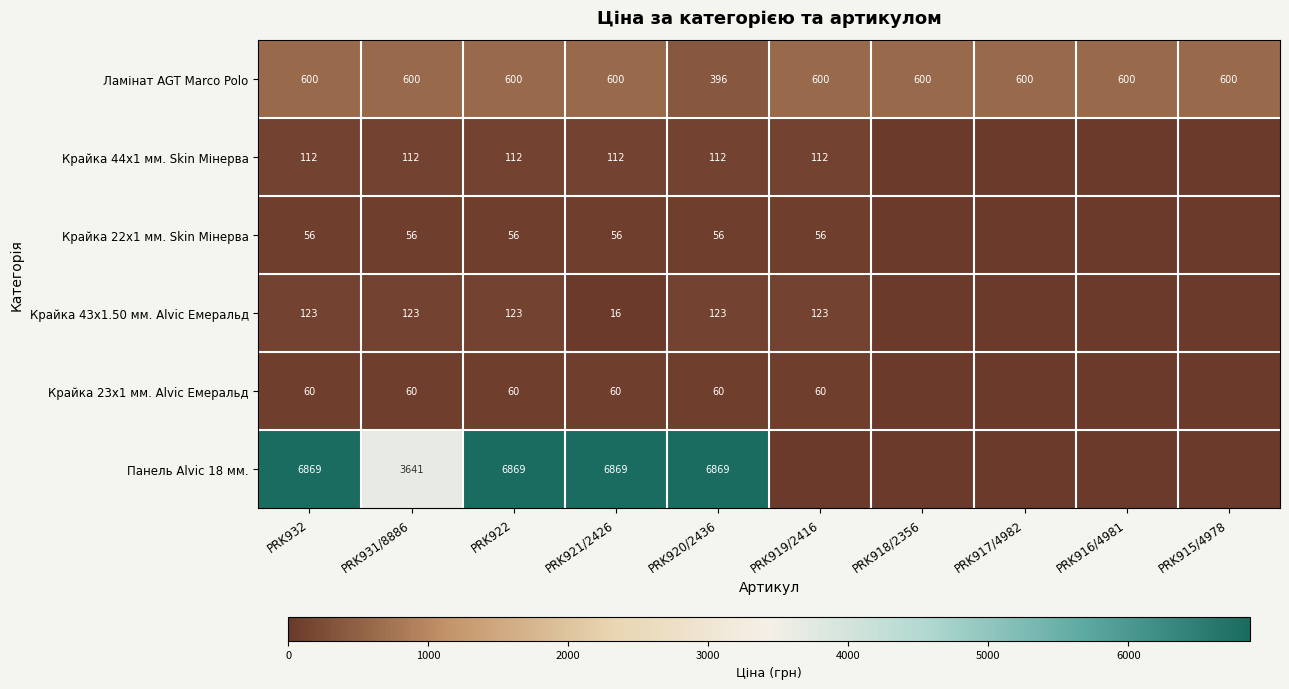

At which category is the sum across all series the highest?

PRK932